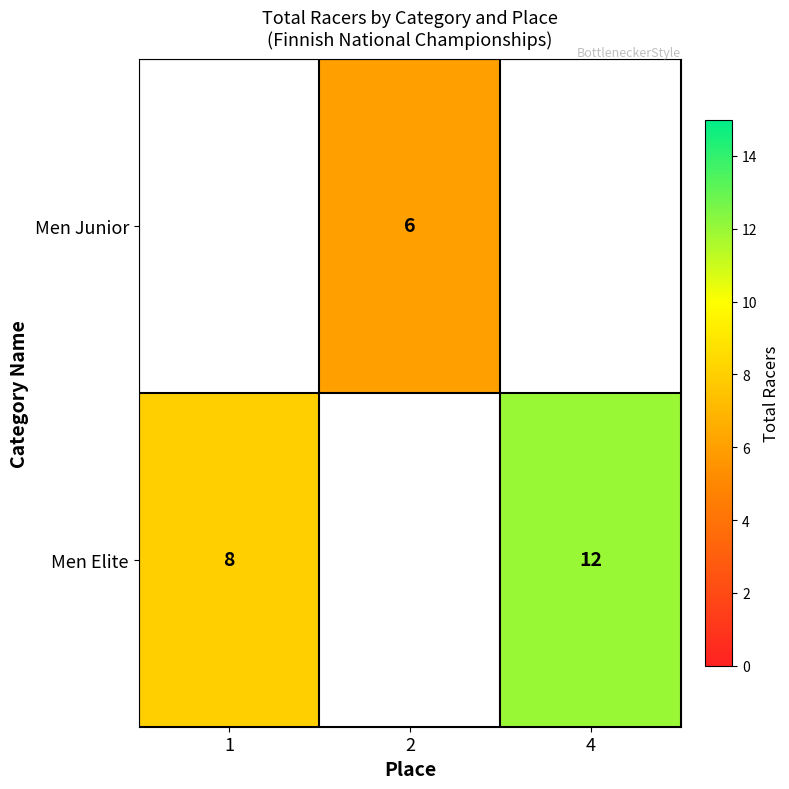

How many positive values does the row_1 series have?

2